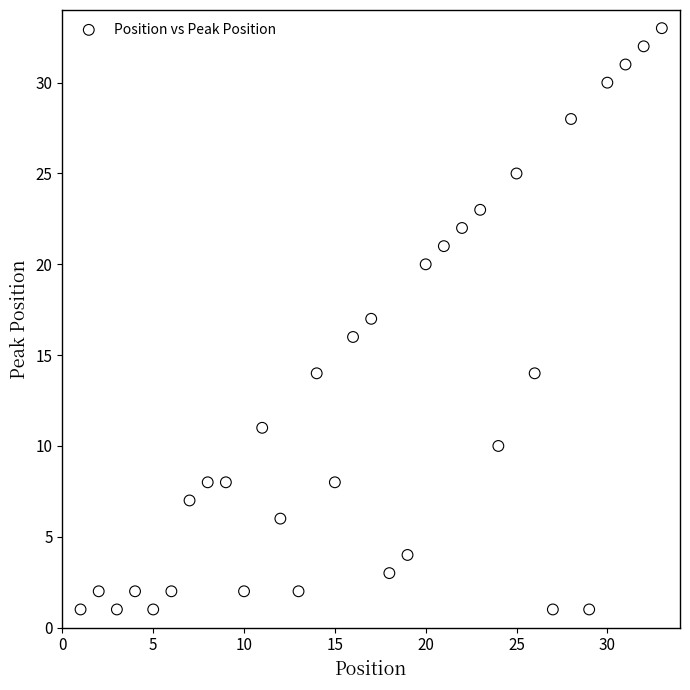

What is the range of X values (max minus min)?

32